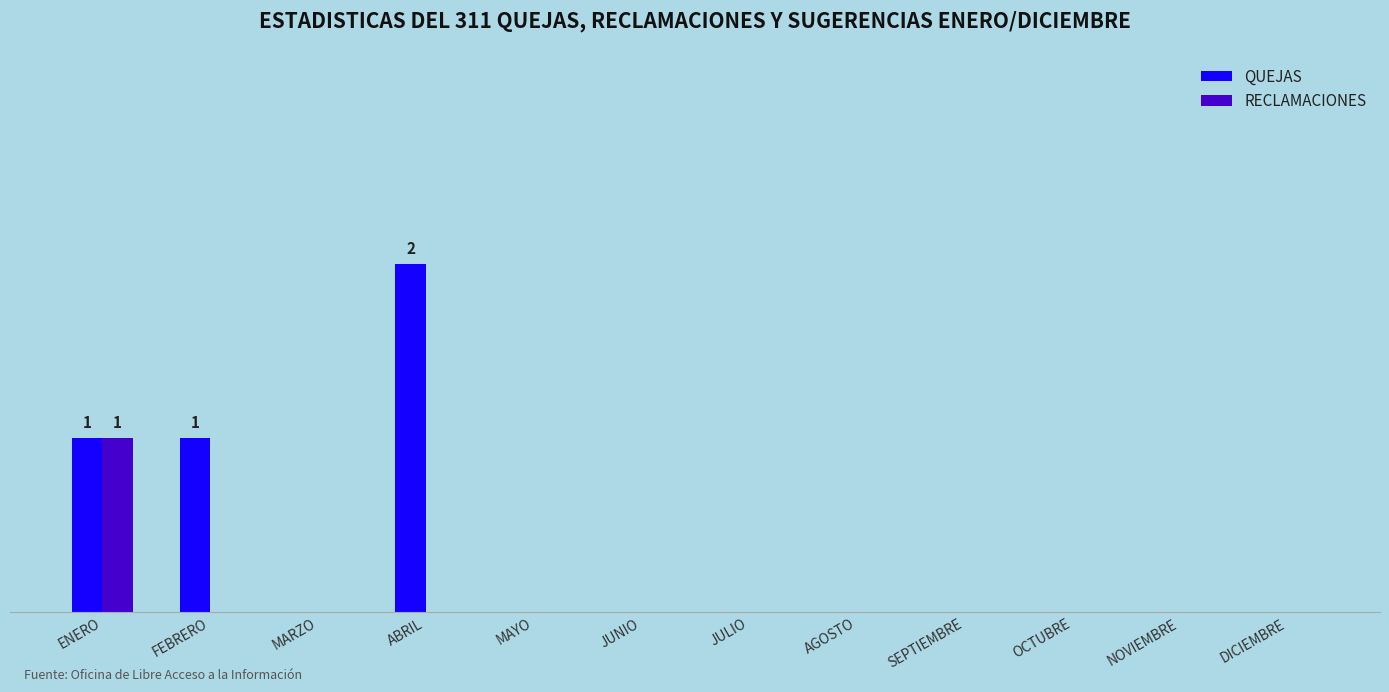

What are all the series names shown in the legend?

QUEJAS, RECLAMACIONES